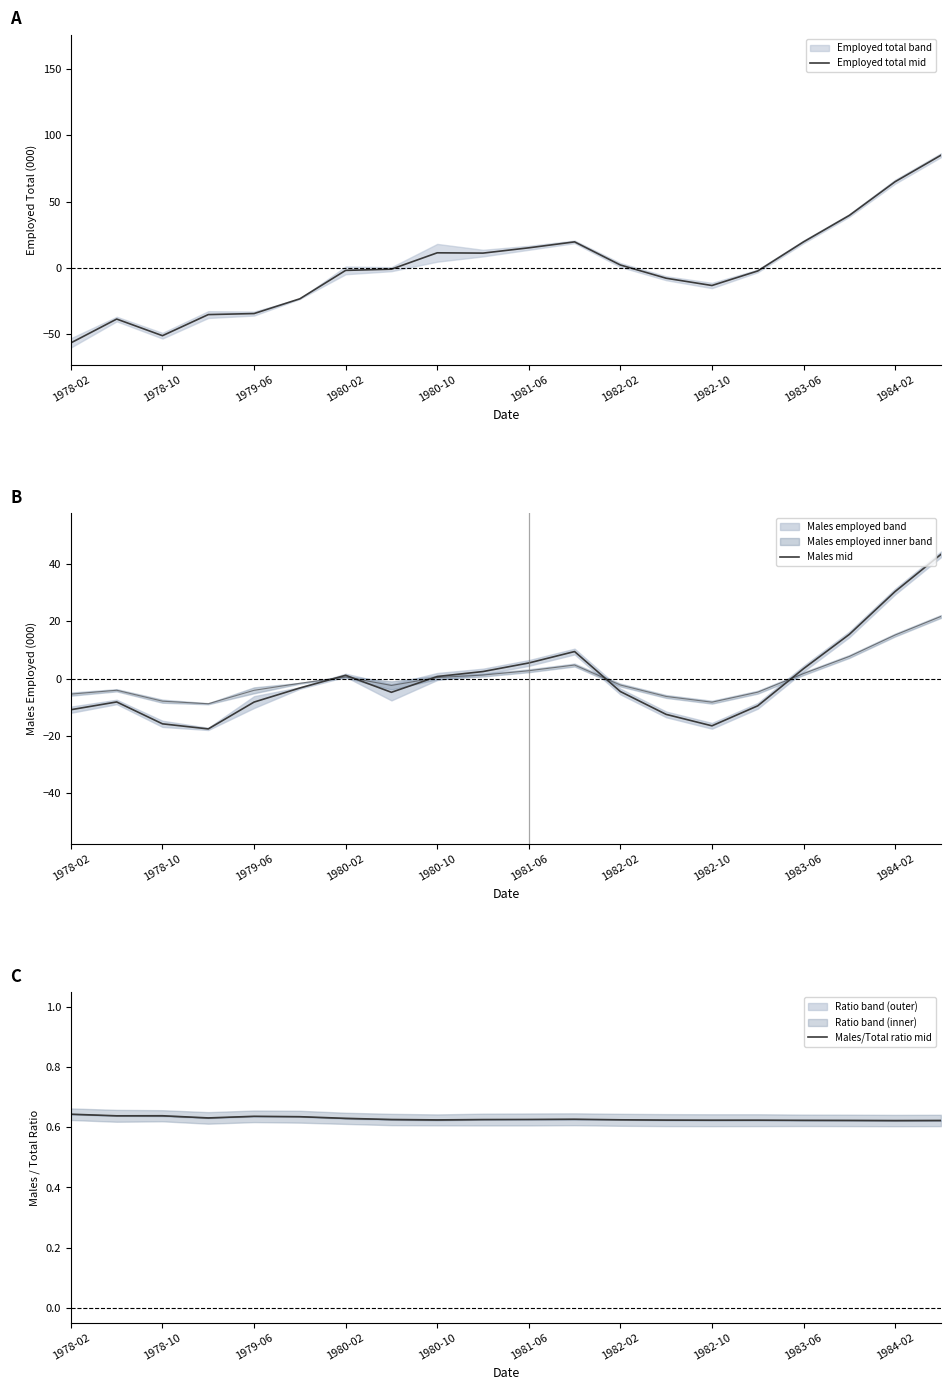

Is it true that Employed total mid equals 15.0 at 1981-06?

True